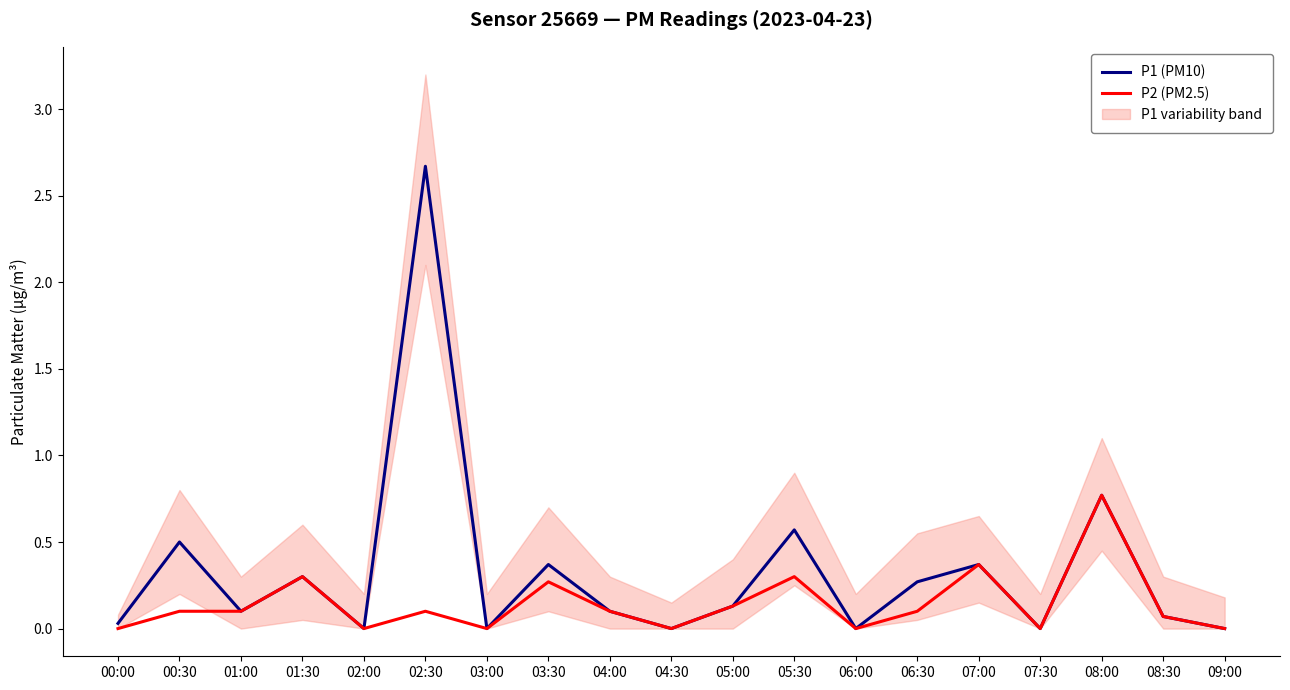

The value of P1 (PM10) at 08:30 is 0.0. True or false?

False